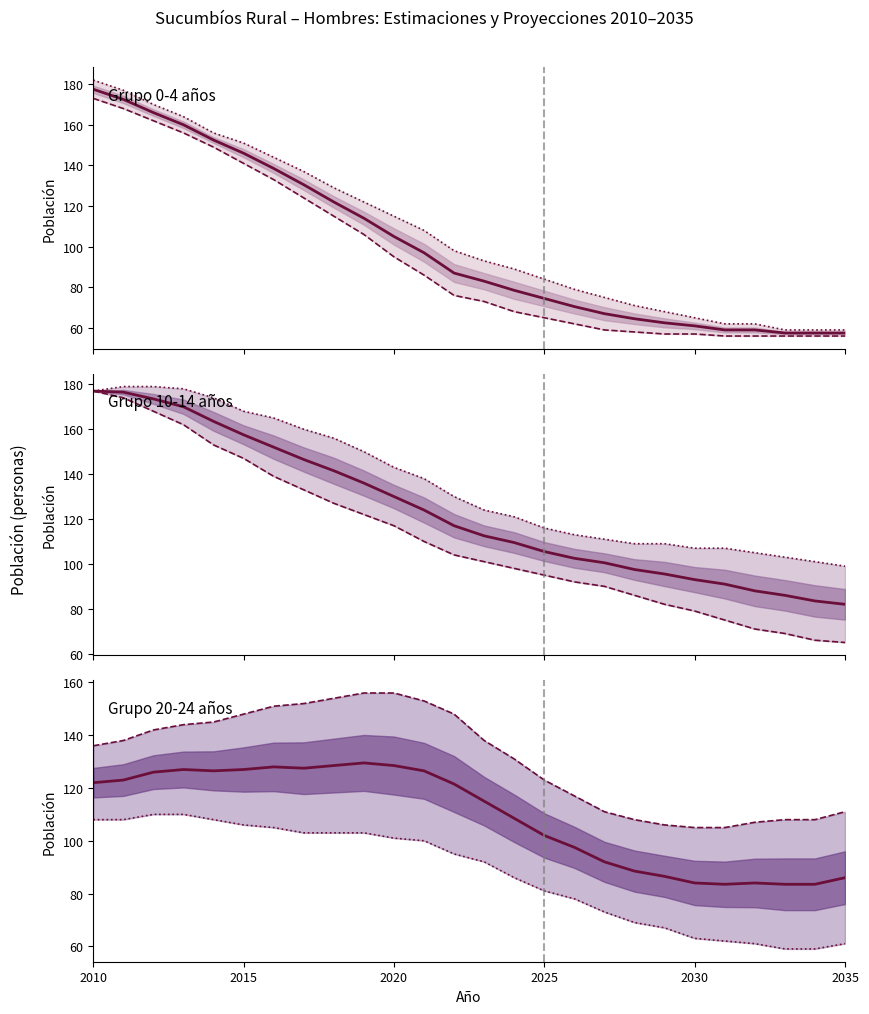

At which category is the sum across all series the highest?

2010